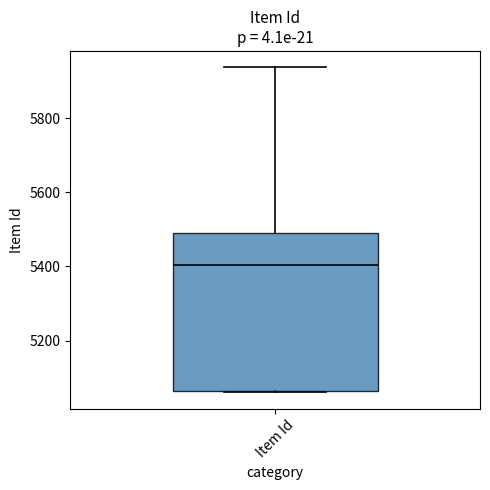

Read this box plot against the y-axis: the position of the median line, the range covered by the box, and the ends of both whiskers. The values are not printed on the chart, so give them approximately, as read against the axis.

median 5400, box 5060 to 5500, whiskers 5060 to 5940